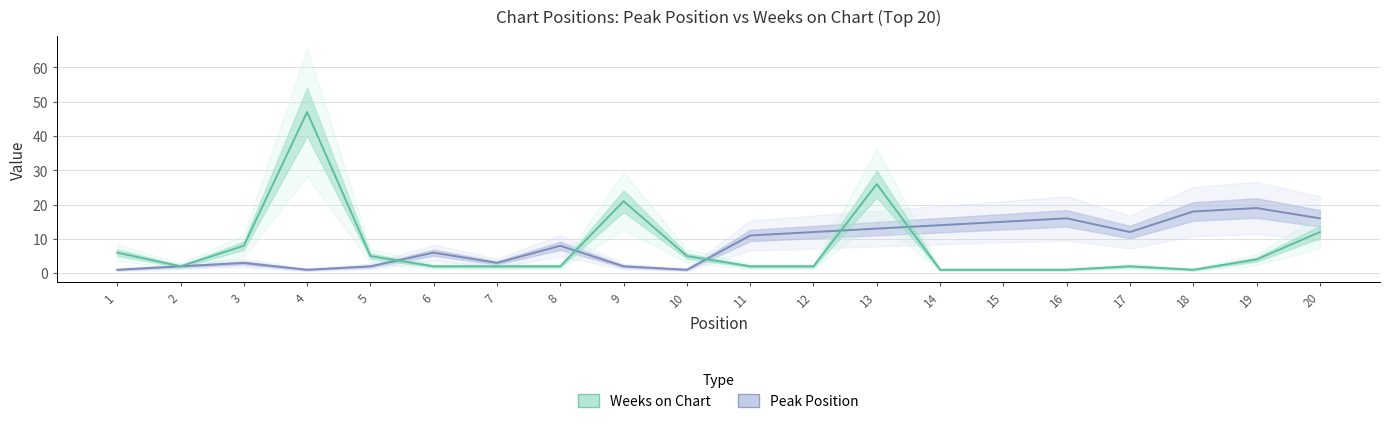

The value of Peak Position at 18 is 29. True or false?

False